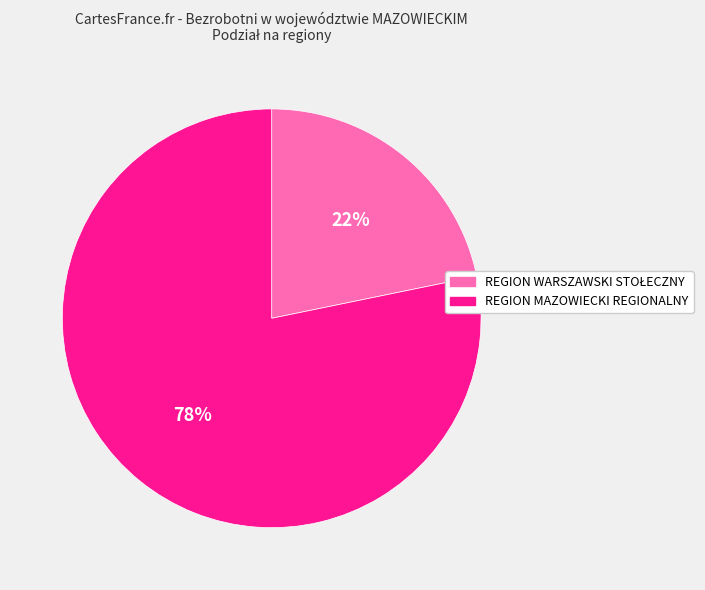

Count the number of slices in the pie.

2